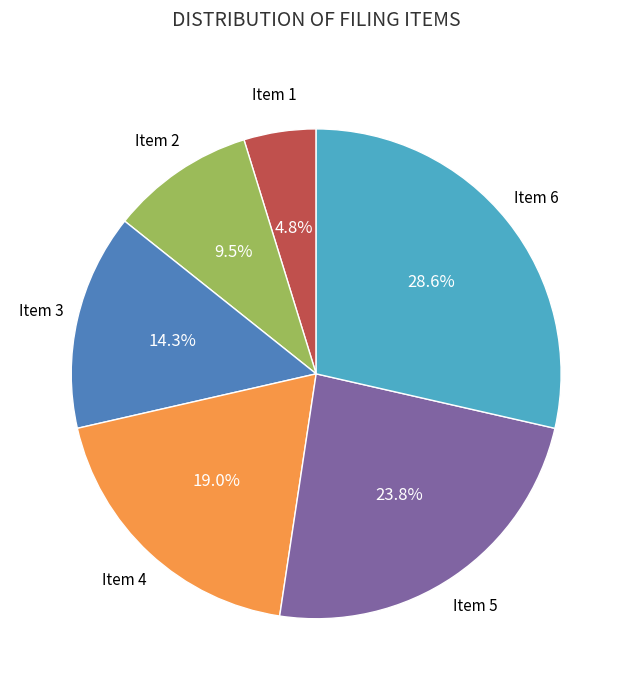

What percentage is NOT represented by Item 1?

95.2%